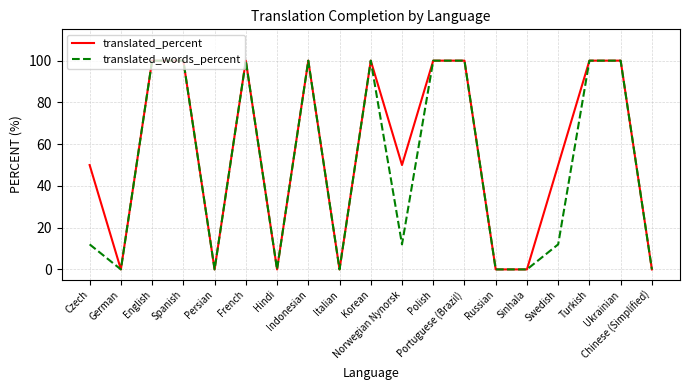

Rank the series by their average value, from lowest to highest.

translated_words_percent, translated_percent